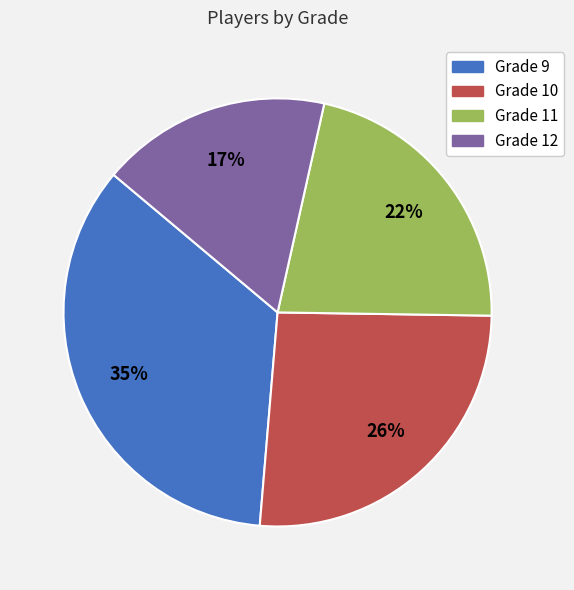

To the nearest percent, what is the average slice percentage?

25%